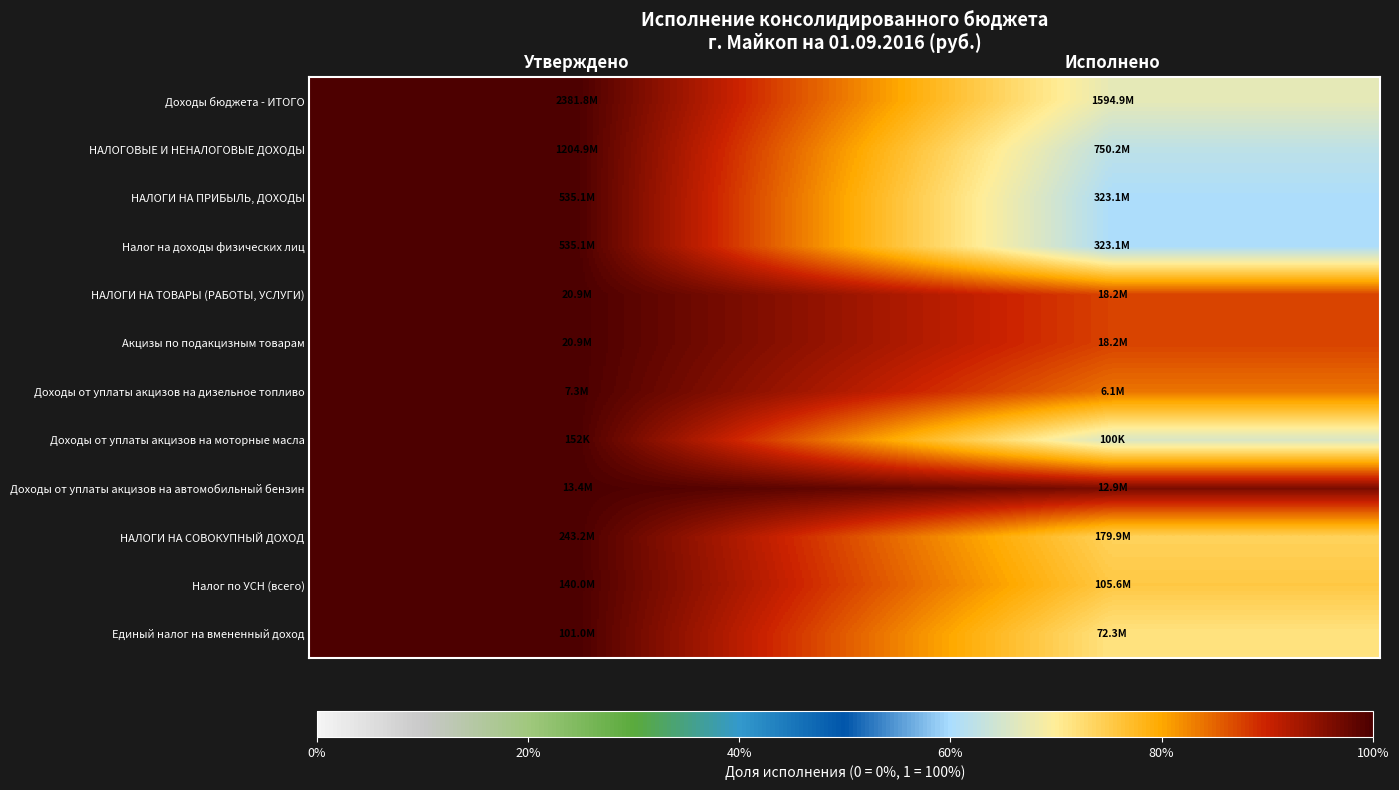

At how many categories does at least one series exceed 0?

2